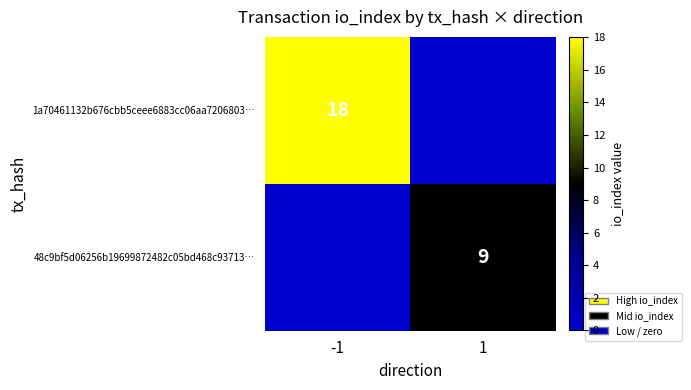

True or false: 1a70461132b676cbb5ceee6883cc06aa7206803… has a value of 18 at -1.

True